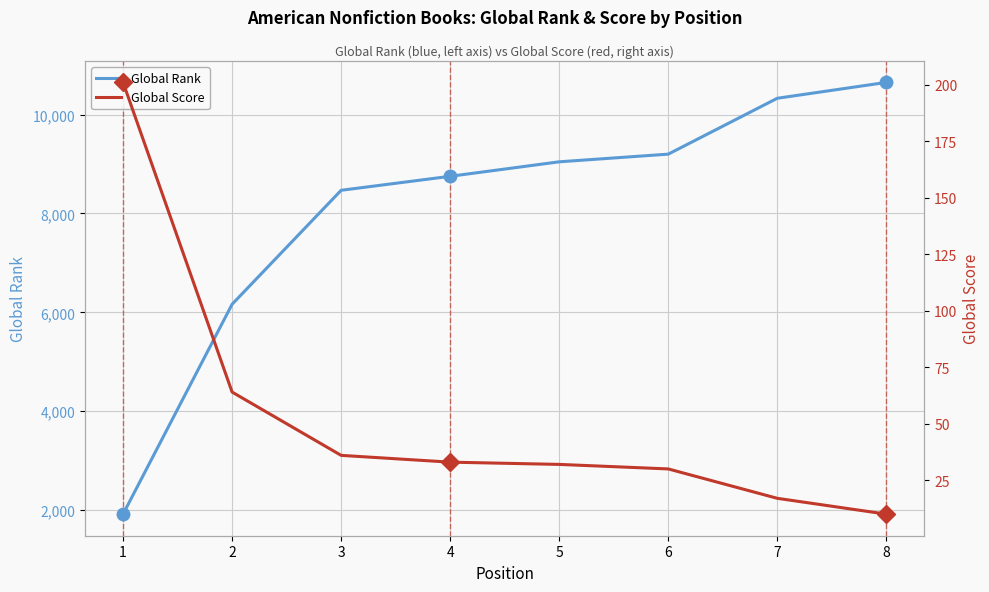

Which category has the highest value across all series?

8